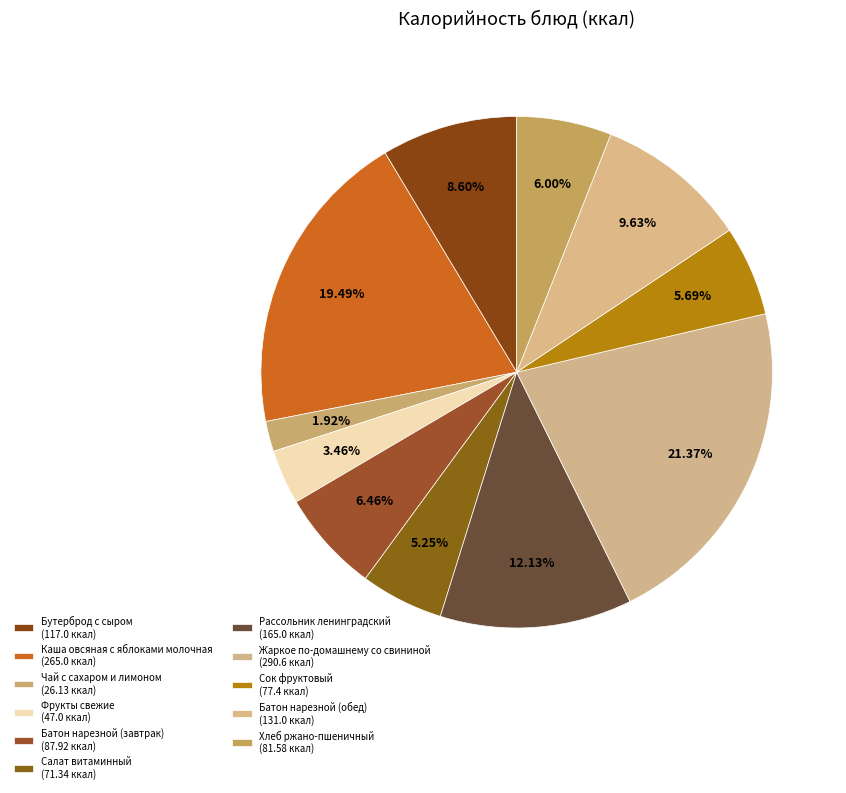

What is the change in value from Каша овсяная с яблоками молочная to Батон нарезной (завтрак)?

-177.1